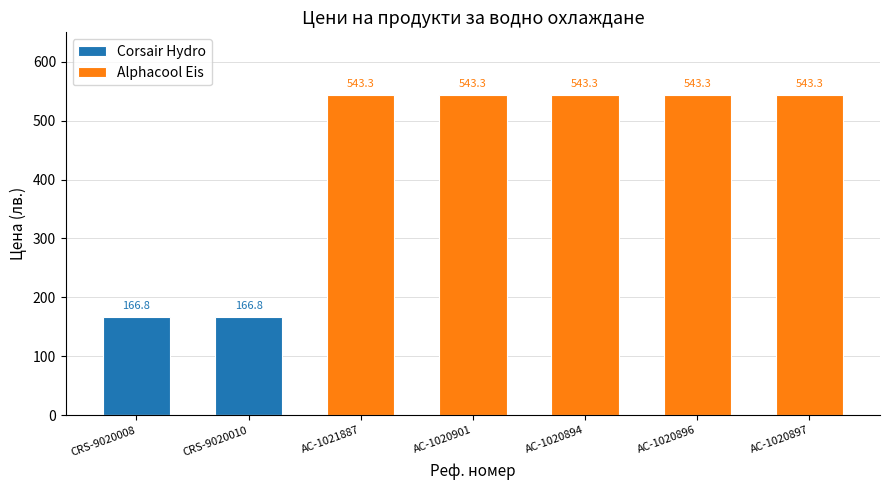

At AC-1020897, list the series in order from smallest to largest.

Corsair Hydro, Alphacool Eis